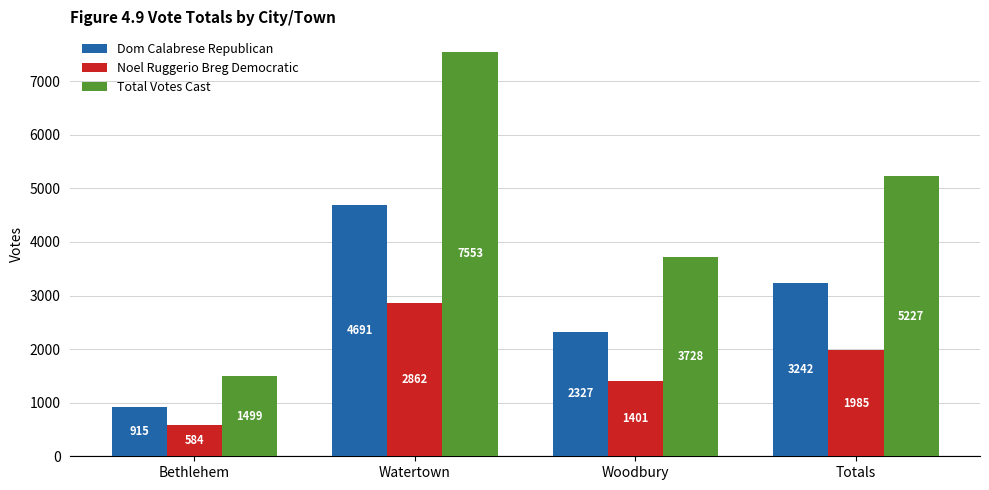

How many bars are there in each group?

3